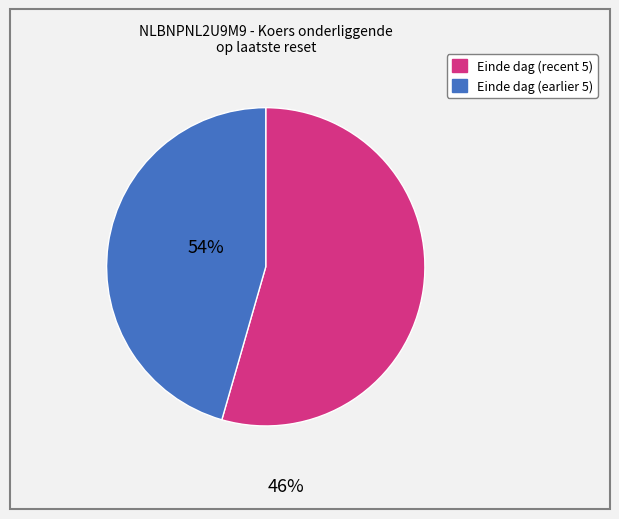

Is it true that Einde dag (earlier 5) is 33% of the pie?

False